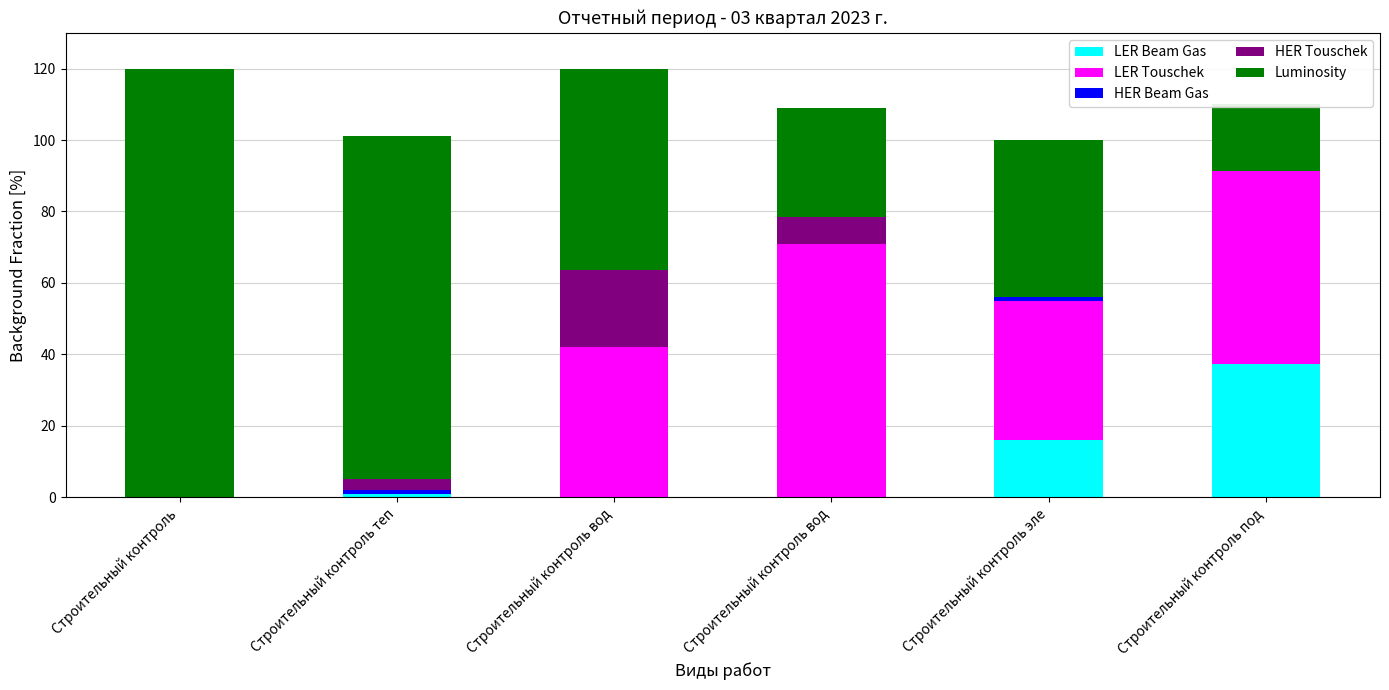

Reading left to right, list all the values displayed in this chart.

LER Beam Gas: 0.0	1.0	0.0	0.0	16.0	37.4
LER Touschek: 0.0	0.0	42.0	70.9	39.0	53.9
HER Beam Gas: 0.0	1.0	0.0	0.0	1.0	0.0
HER Touschek: 0.0	3.0	21.6	7.6	0.0	0.0
Luminosity: 120.0	95.9	56.4	30.5	44.0	18.7